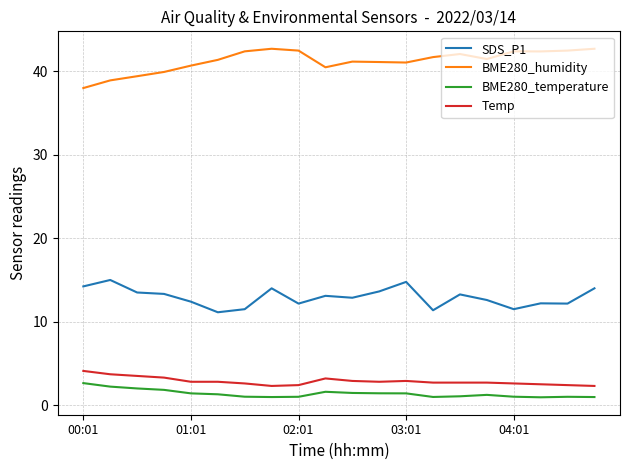

What is the maximum value for SDS_P1?

15.0